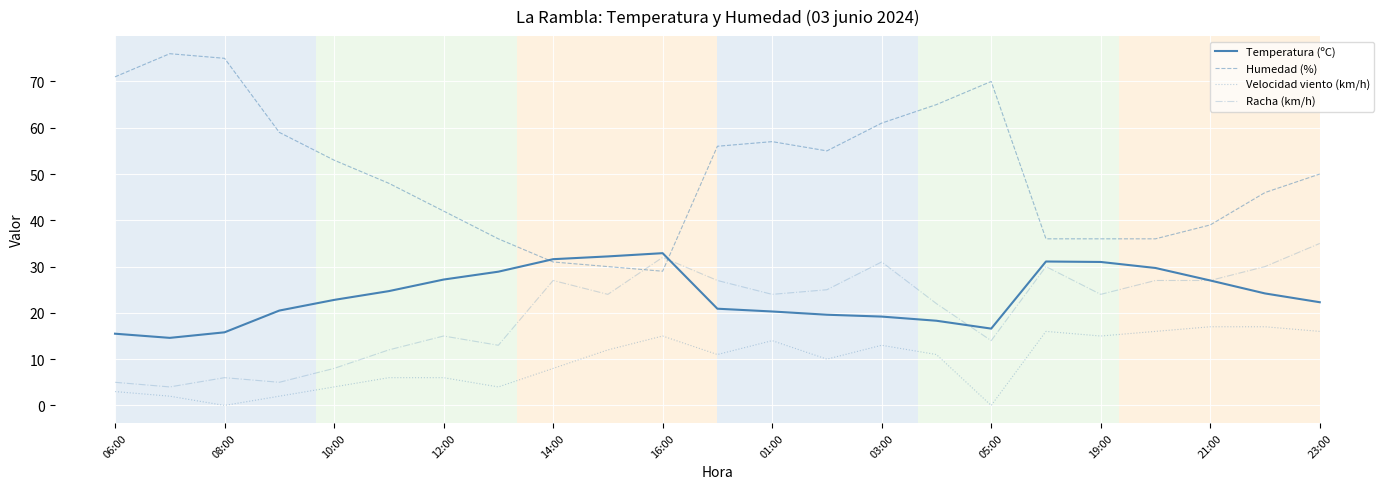

True or false: Temperatura (ºC) and Velocidad viento (km/h) cross at least once.

False